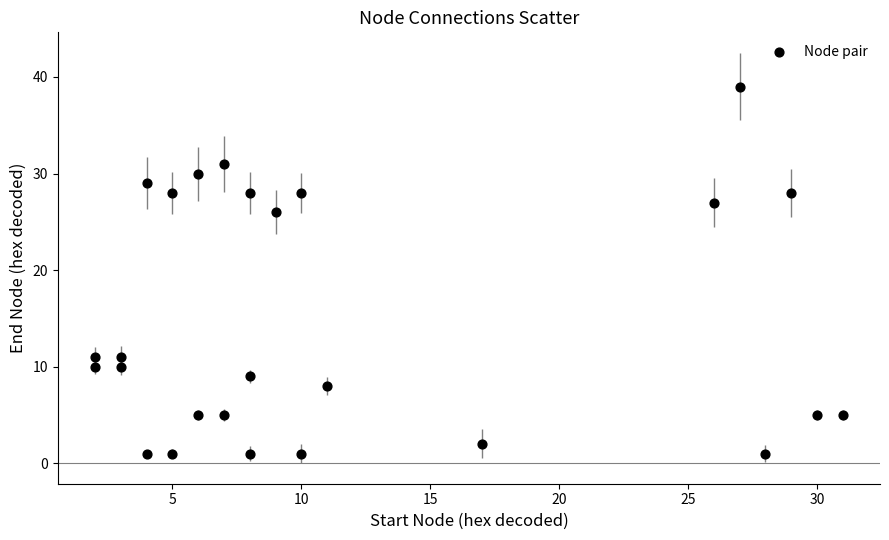

What is the range of X values (max minus min)?

29